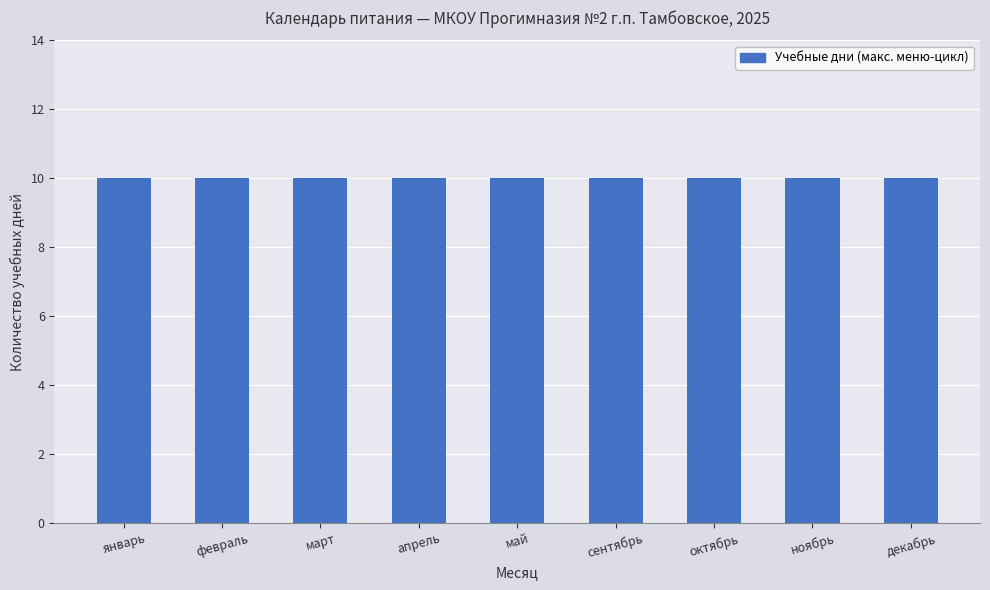

The value at январь is 35. True or false?

False